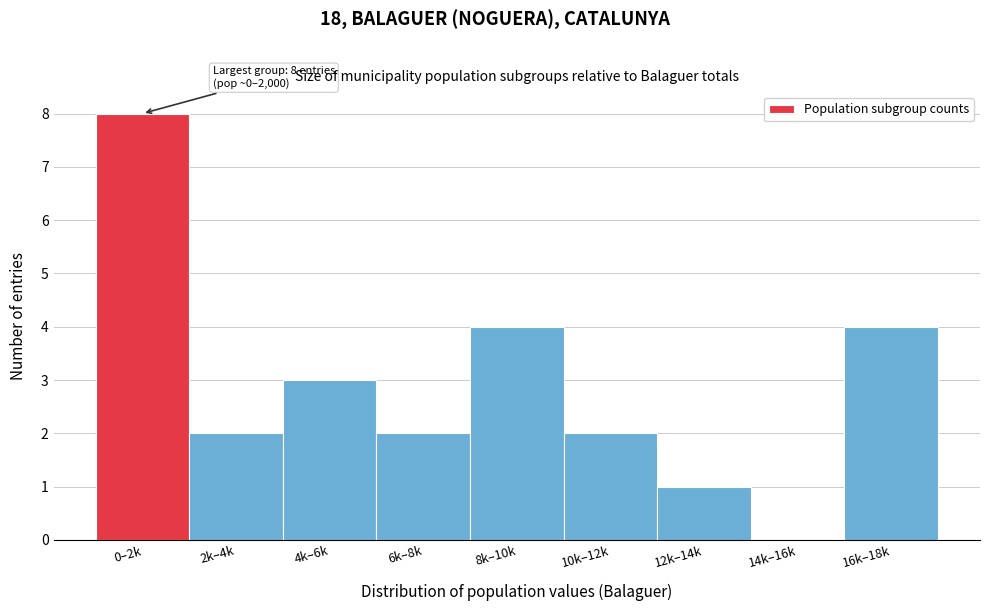

Reading right to left, extract all data points from this chart.

16k–18k=4	14k–16k=0	12k–14k=1	10k–12k=2	8k–10k=4	6k–8k=2	4k–6k=3	2k–4k=2	0–2k=8